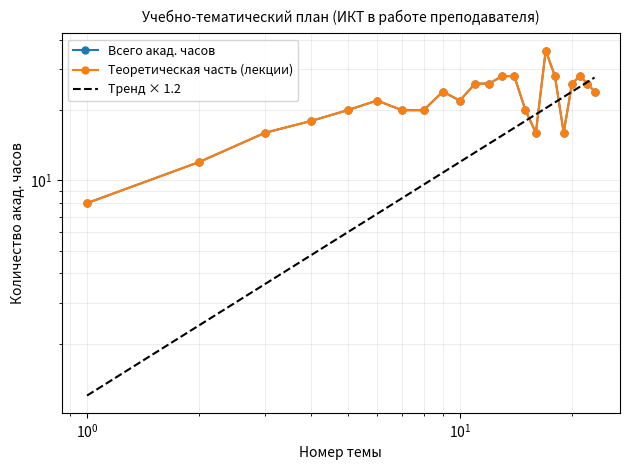

How many times do Тренд × 1.2 and Теоретическая часть (лекции) cross each other?

5